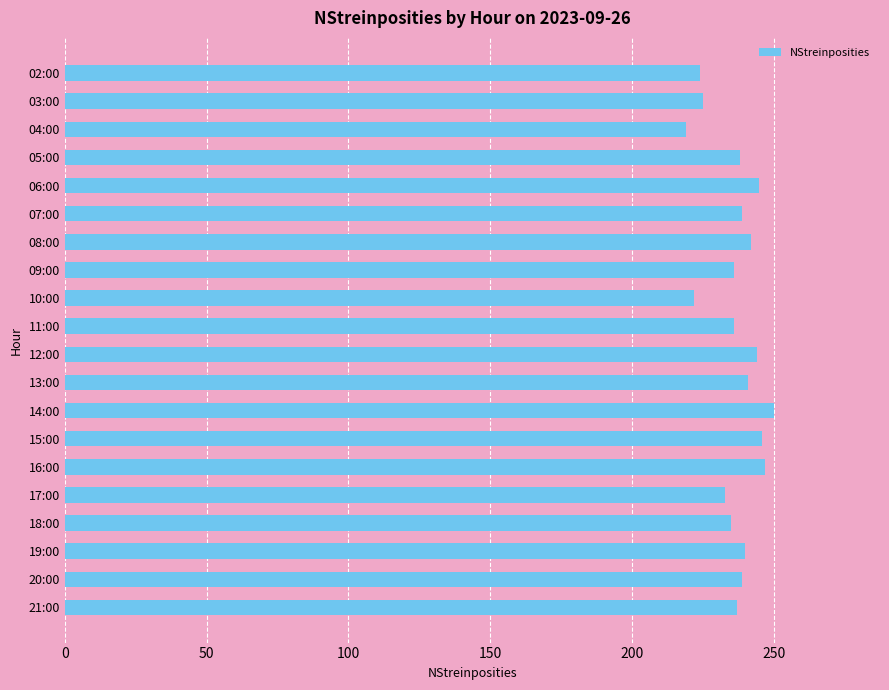

What value does the data have at 04:00?

219